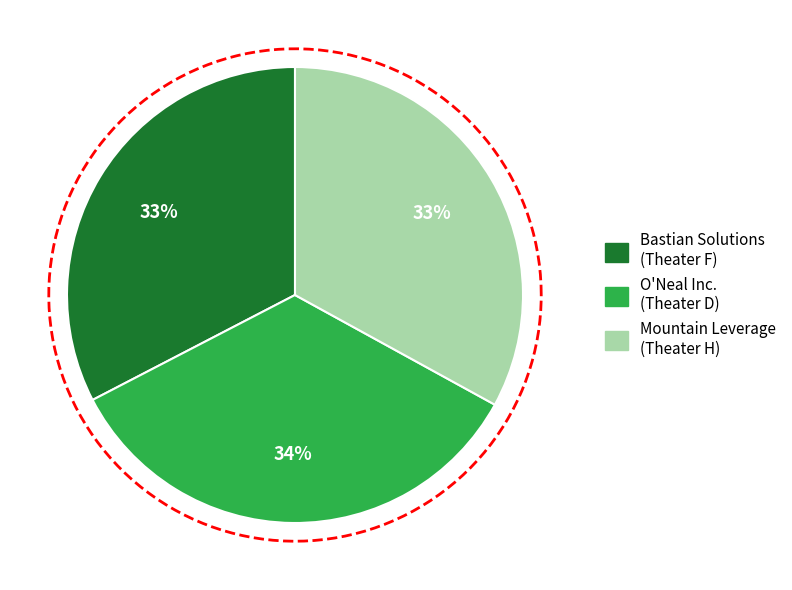

The Mountain Leverage
(Theater H) slice represents 21% of the pie. True or false?

False